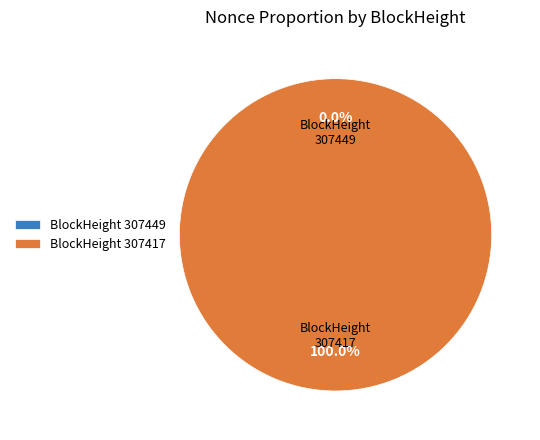

To the nearest percent, what is the difference between the 307417 and 307449 slice percentages?

100%